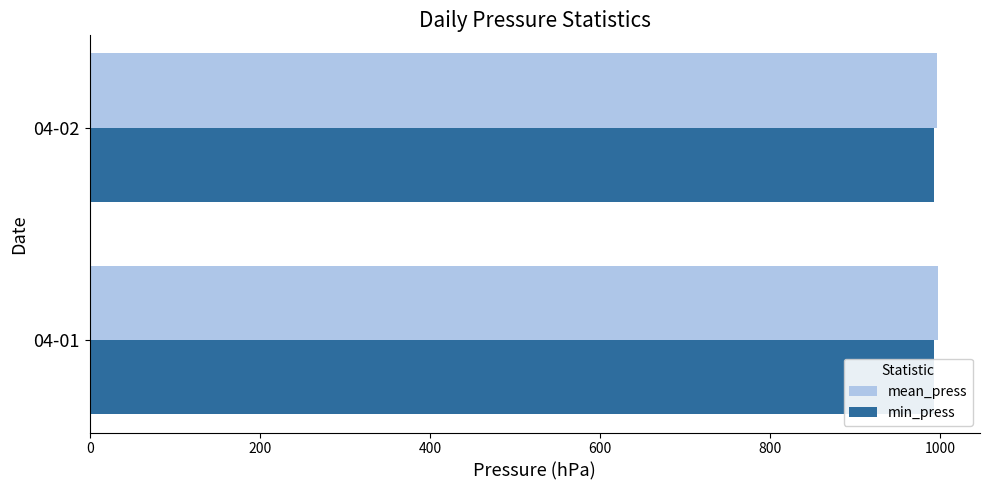

Is it true that min_press equals 1766.4 at 04-01?

False